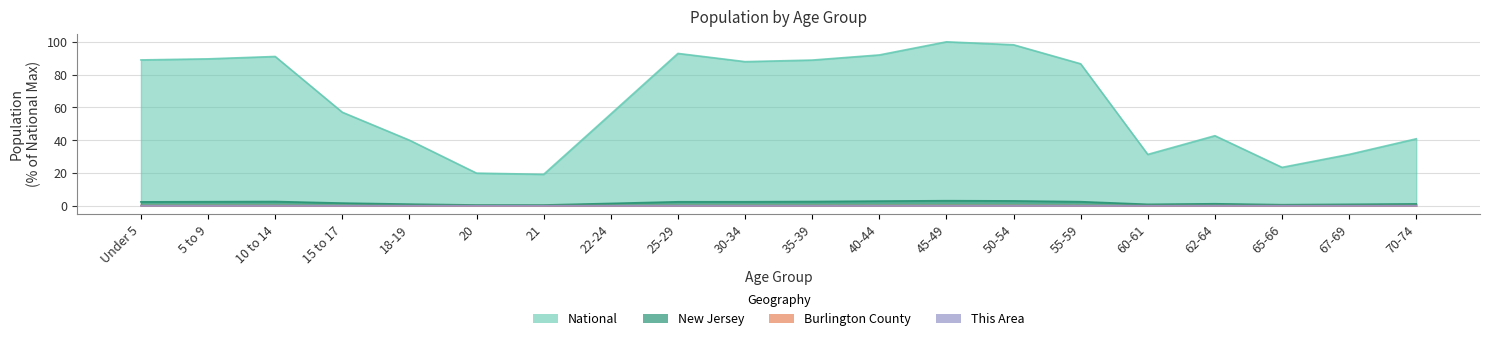

The Burlington County series shows 0.1 at 10 to 14. True or false?

True